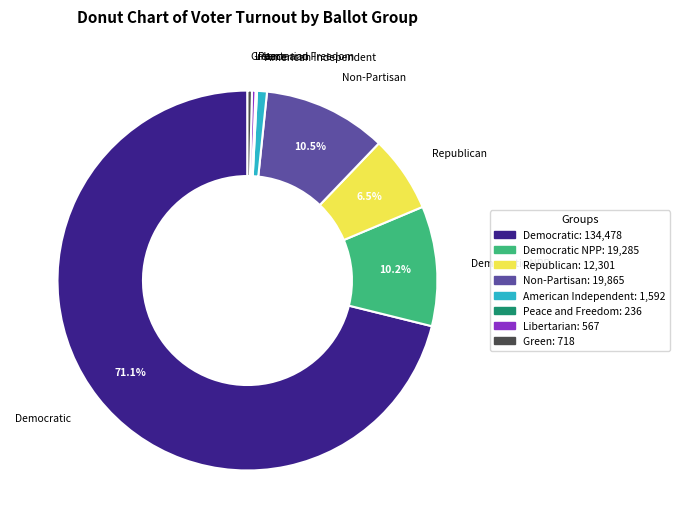

Does Democratic account for over 50% of the chart?

Yes